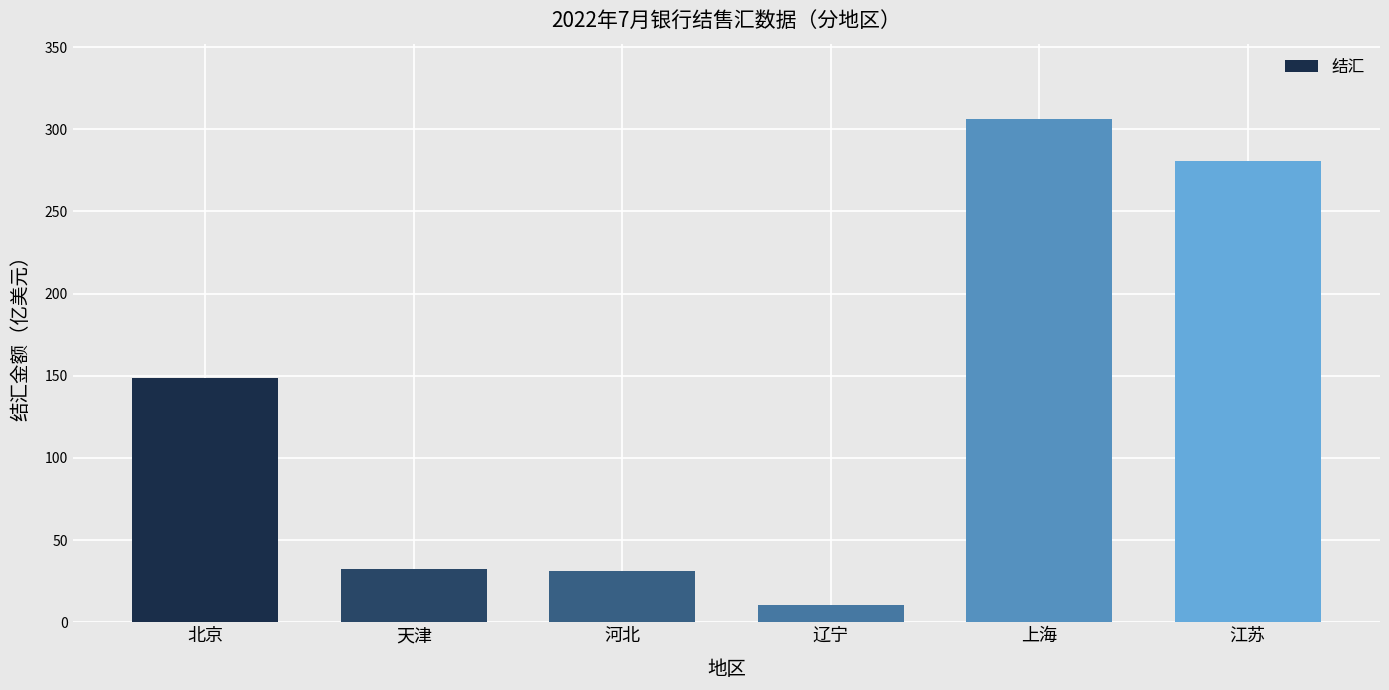

What is the change in value from 天津 to 上海?

+273.6